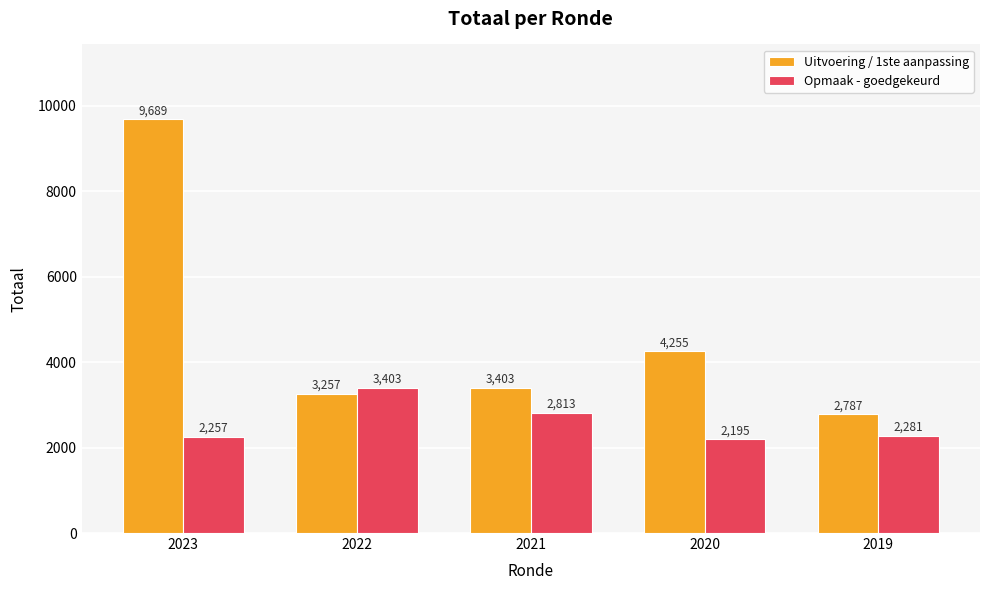

At how many categories does at least one series exceed 3677?

2